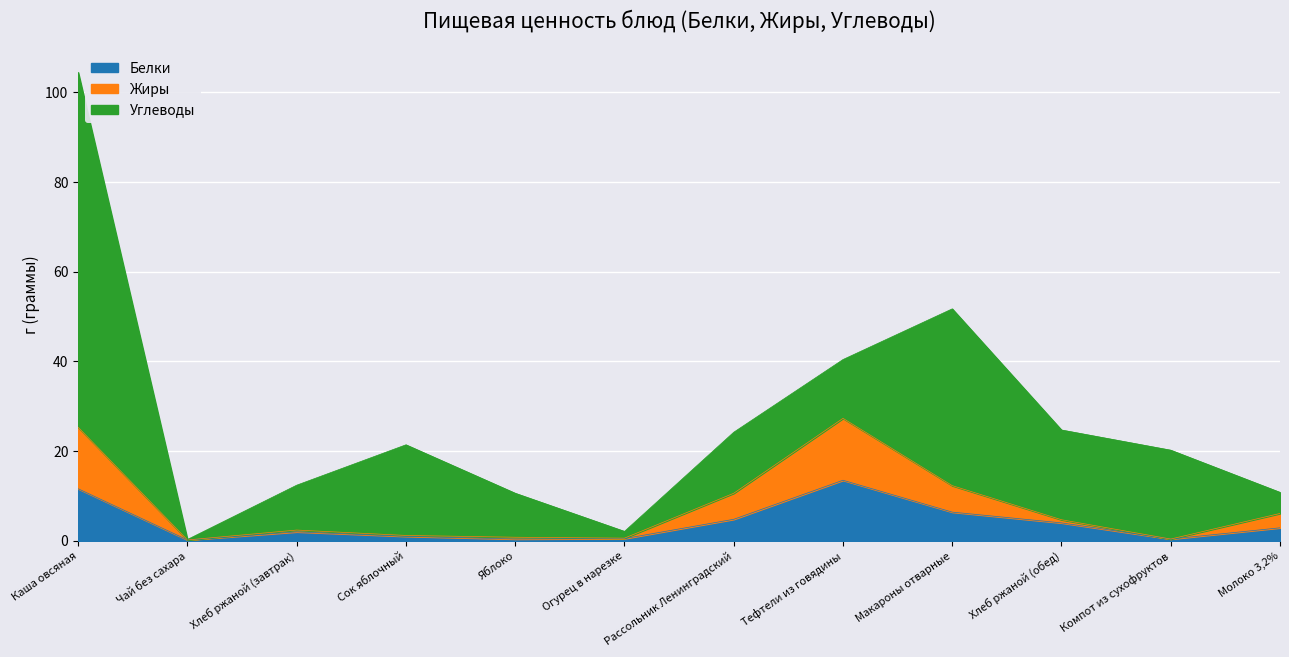

True or false: Белки has a value of 20.4 at Каша овсяная.

False